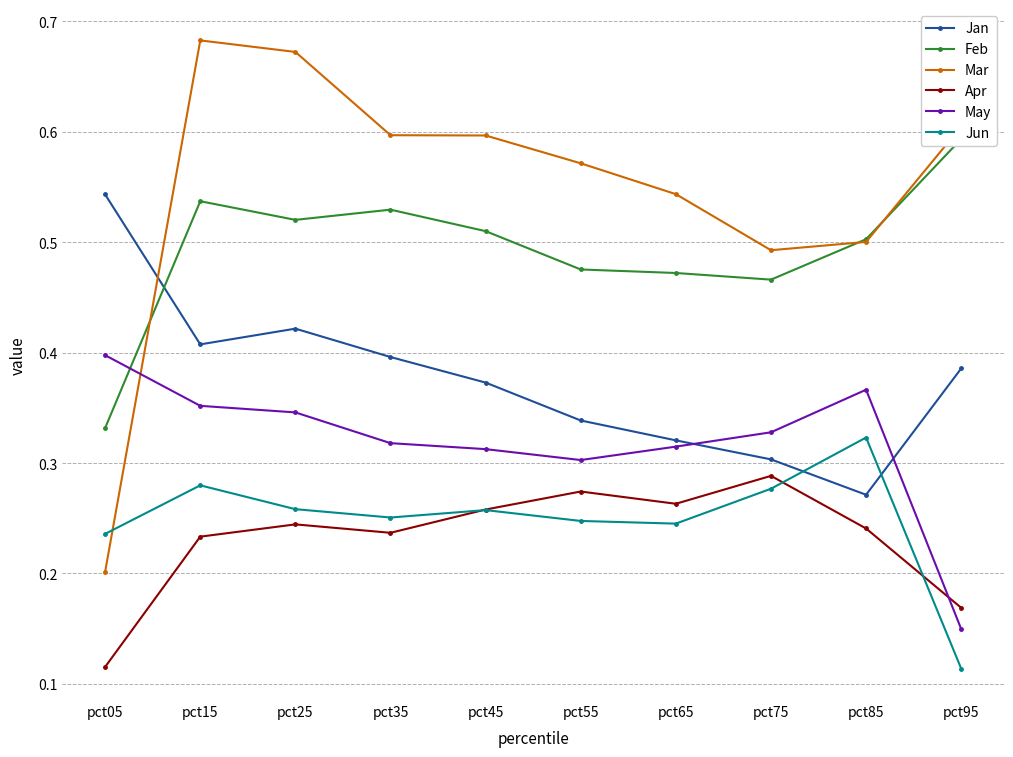

At which category does Apr reach its first local valley?

pct35